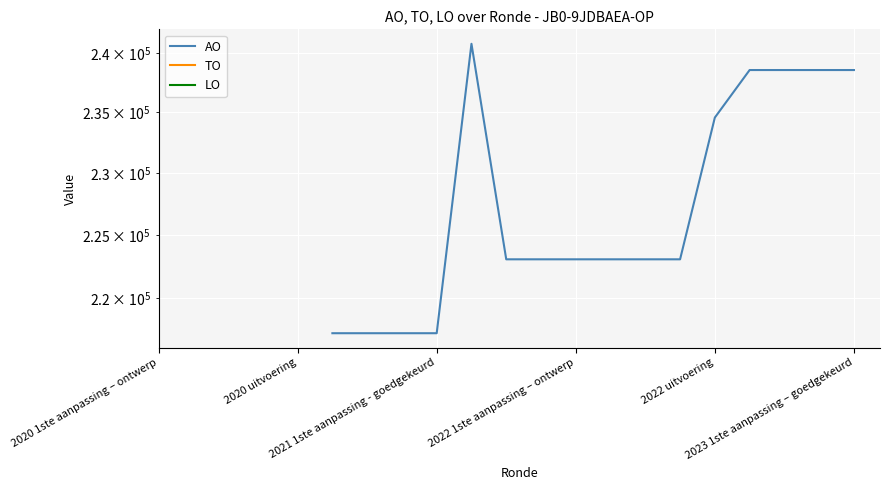

True or false: AO and TO intersect in this chart.

False